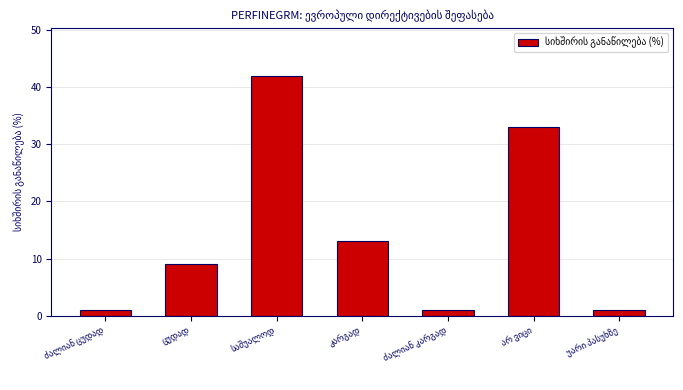

What is the difference between the second highest and minimum values?

32